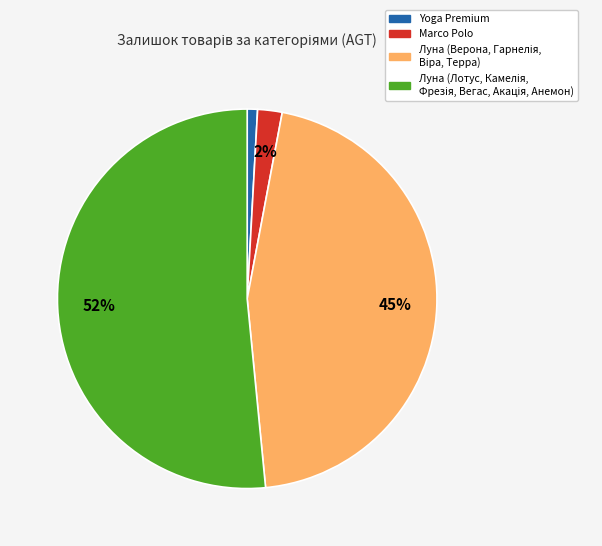

To the nearest percent, what percentage of the pie is Marco Polo?

2%